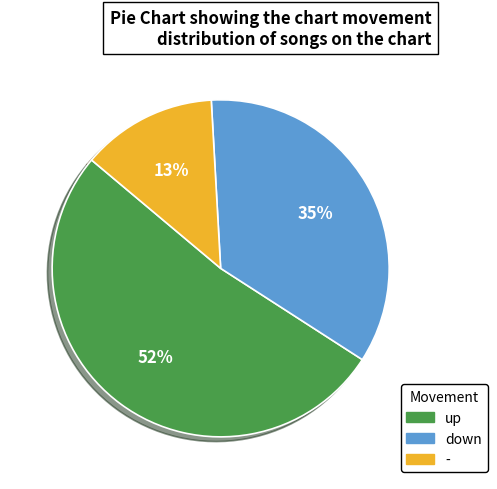

To the nearest percent, what is the difference between the largest and smallest slice percentages?

39%